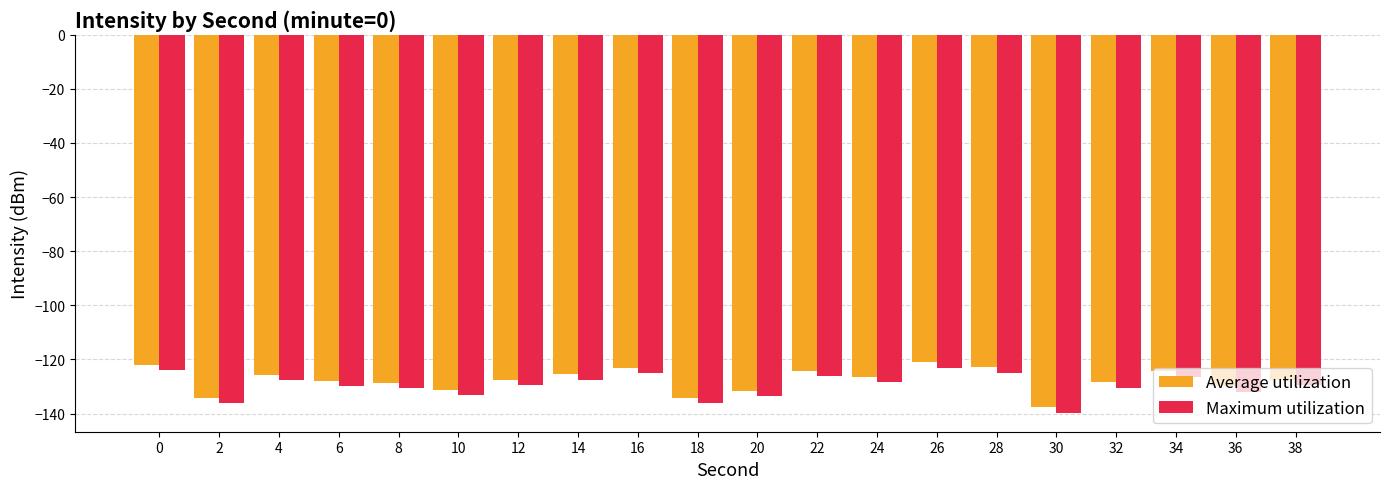

What is the total value across all series at 18?

-270.5